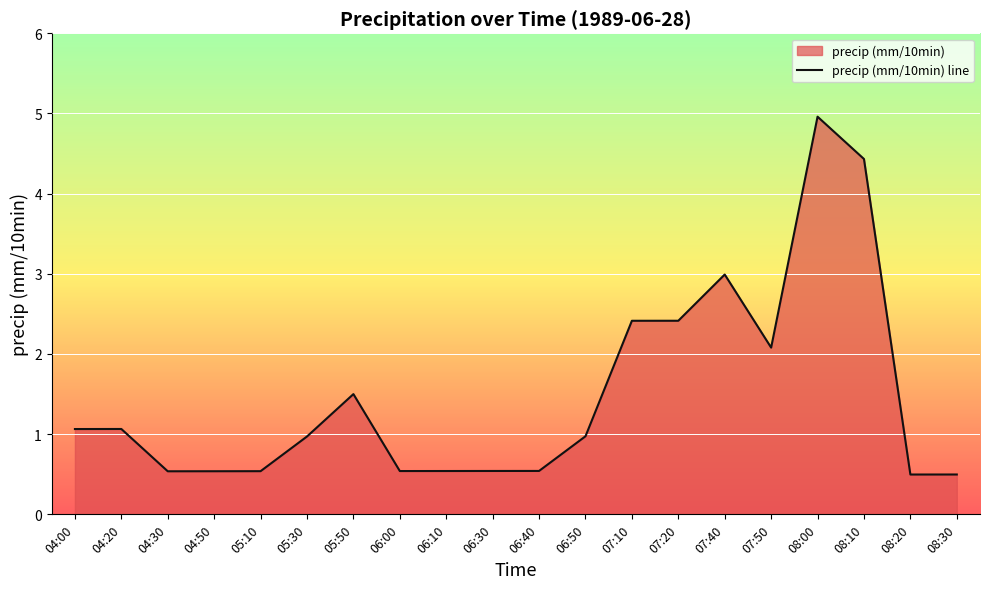

Reading left to right, list all the values displayed in this chart.

04:00=1.1	04:20=1.1	04:30=0.5	04:50=0.5	05:10=0.5	05:30=1.0	05:50=1.5	06:00=0.5	06:10=0.5	06:30=0.5	06:40=0.5	06:50=1.0	07:10=2.4	07:20=2.4	07:40=3.0	07:50=2.1	08:00=5.0	08:10=4.4	08:20=0.5	08:30=0.5